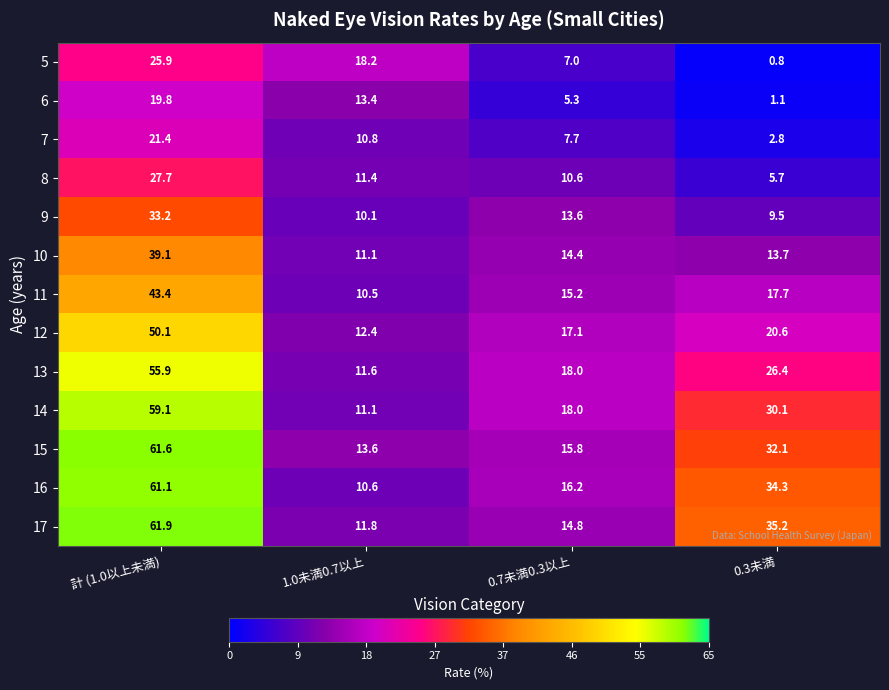

How many values in the 7 series are below 10?

2